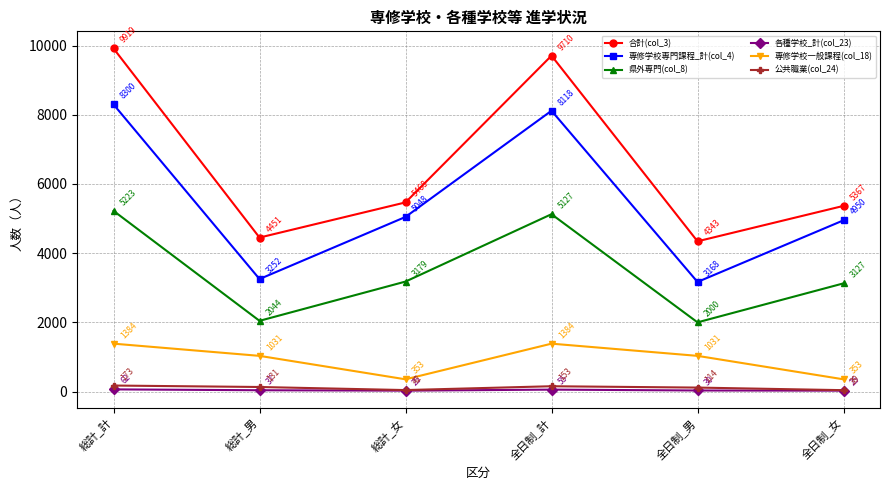

List the series in order of their peak value, highest first.

合計(col_3), 専修学校専門課程_計(col_4), 県外専門(col_8), 専修学校一般課程(col_18), 公共職業(col_24), 各種学校_計(col_23)